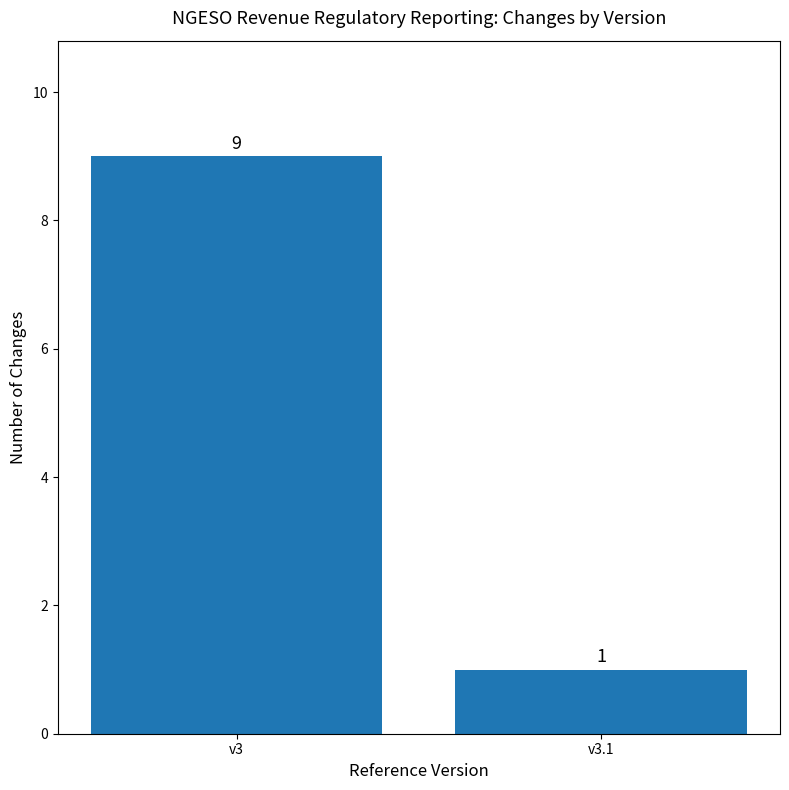

List the labels in order of value, smallest first.

v3.1, v3